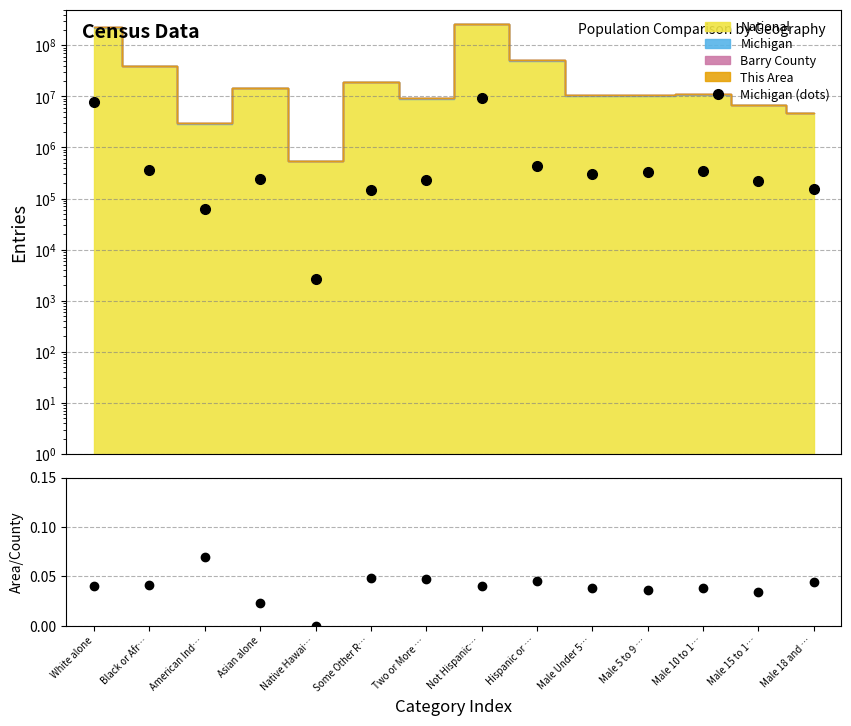

List the series in order of their peak value, lowest first.

This Area / Barry County, Michigan (dots)